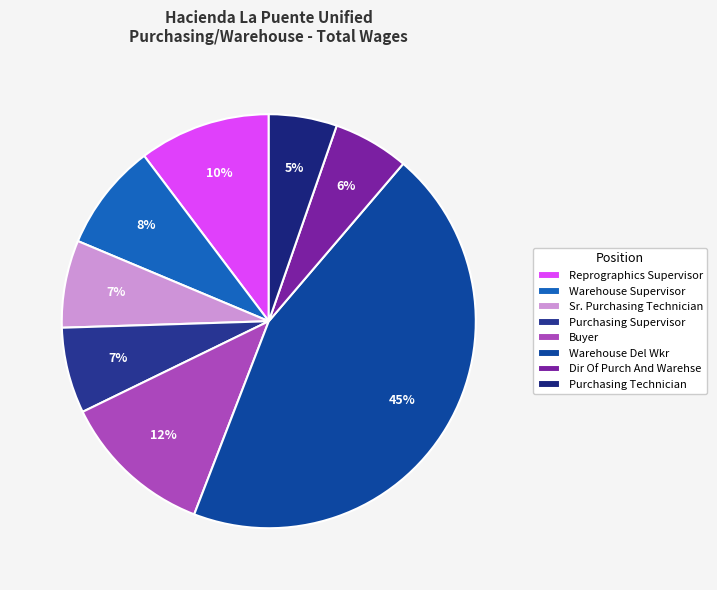

Is the sum of Sr. Purchasing Technician and Reprographics Supervisor greater than half?

No